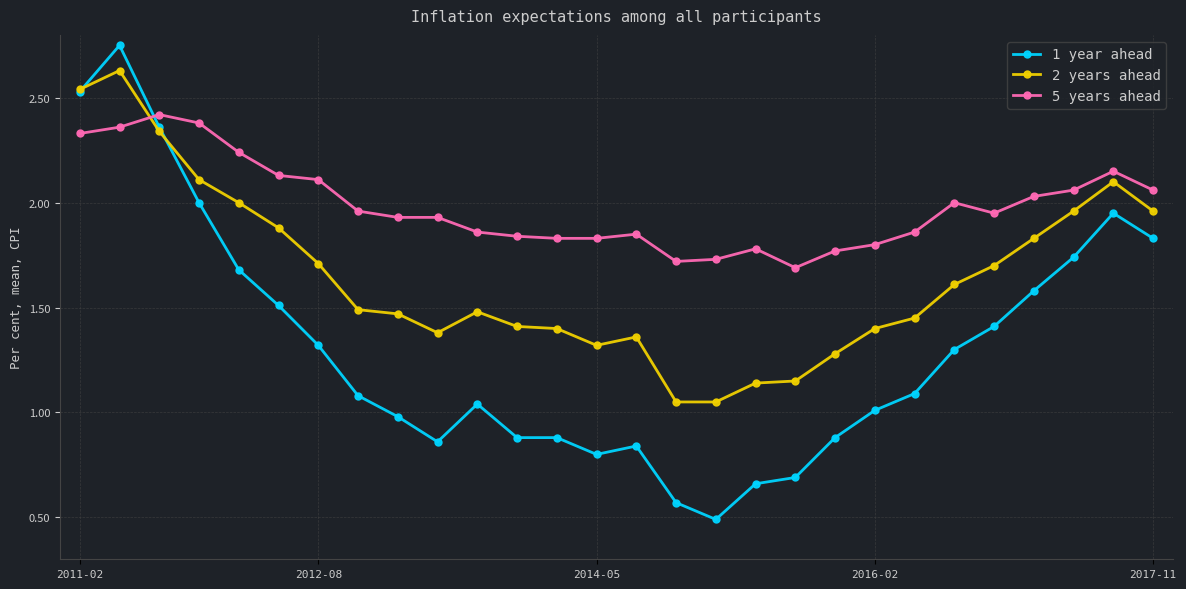

At how many categories does at least one series exceed 0?

28